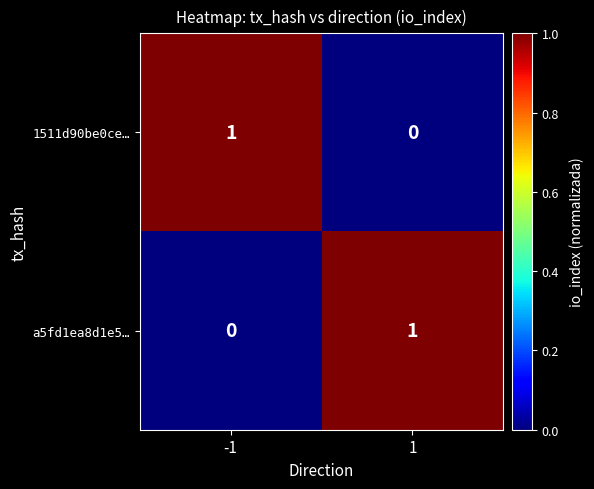

The 1511d90be0ce… series shows 1 at -1. True or false?

True